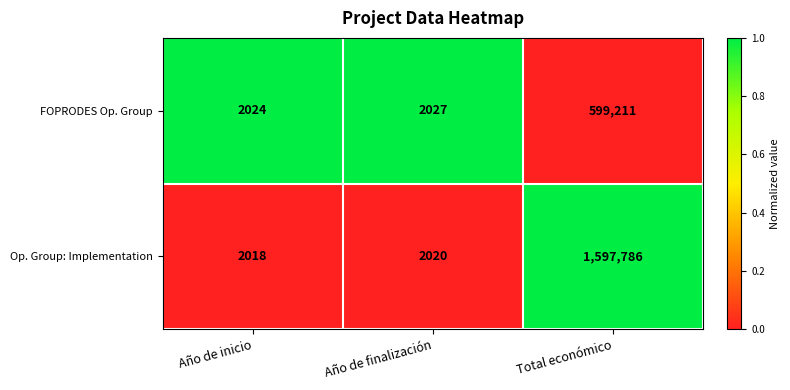

What is the difference between the maximum and minimum values in the Op. Group: Implementation series?

1595768